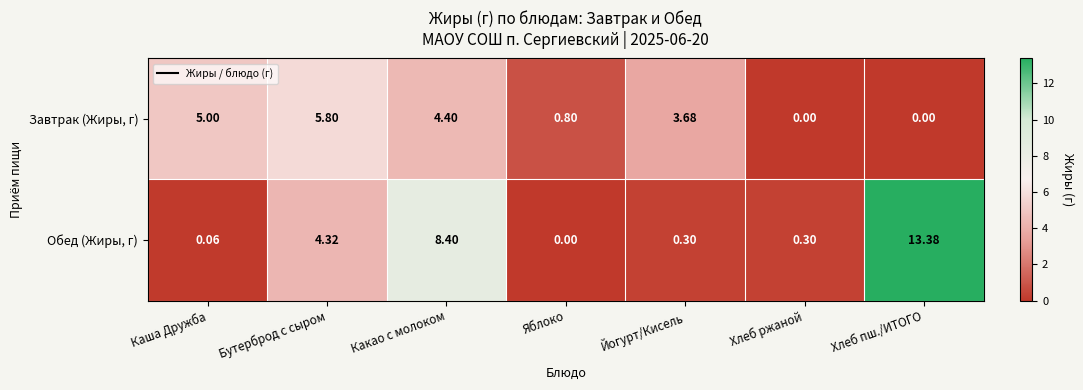

Where is Обед (Жиры, г) nearest to the value 6?

Бутерброд с сыром